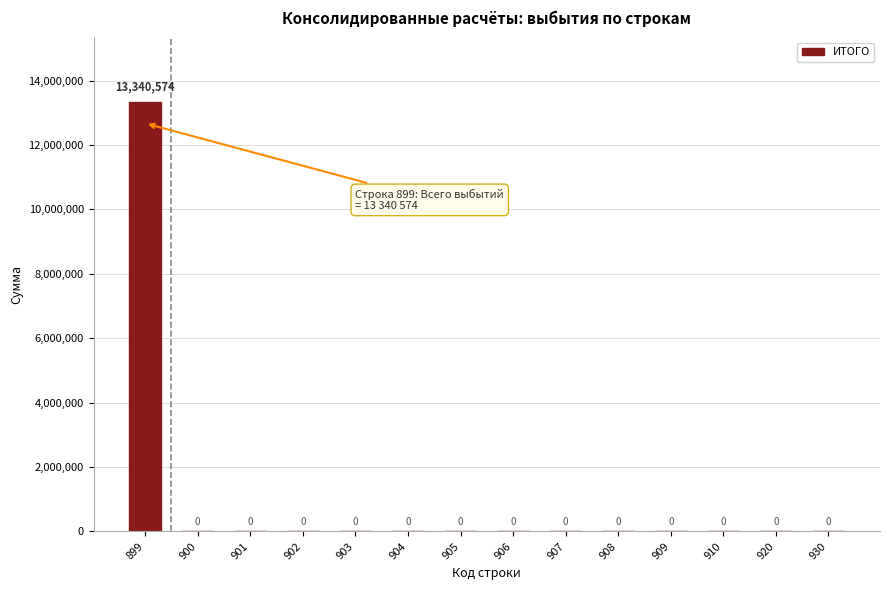

Reading right to left, extract all data points from this chart.

930=0	920=0	910=0	909=0	908=0	907=0	906=0	905=0	904=0	903=0	902=0	901=0	900=0	899=13340574